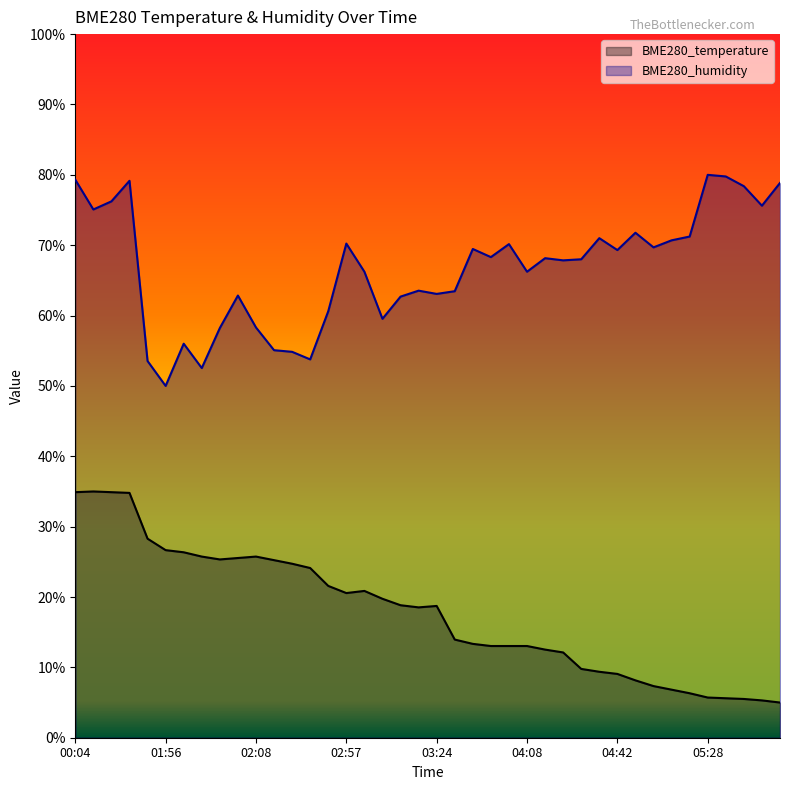

What is the sum of all BME280_humidity values?

2668.8